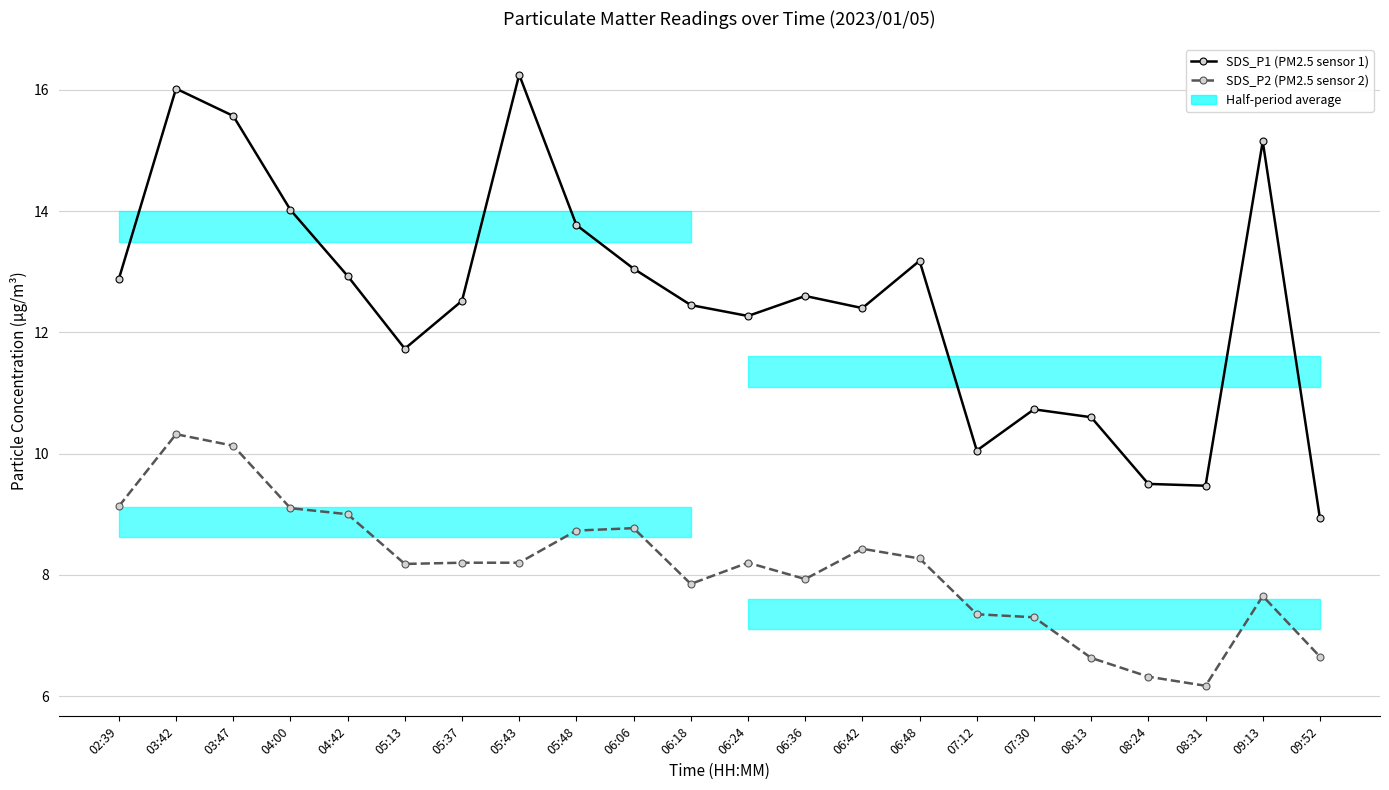

How many categories are shown in the chart?

22